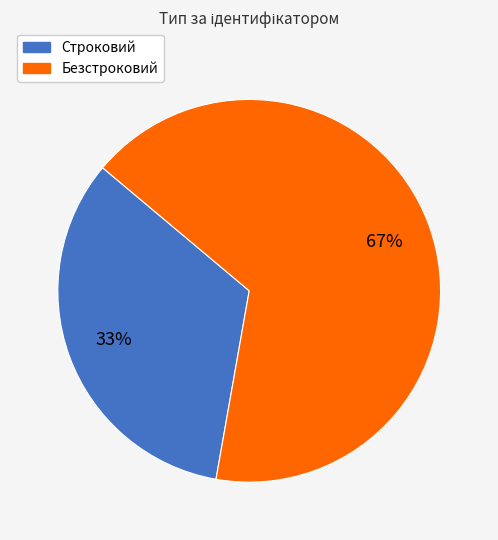

To the nearest percent, what is the combined percentage of Строковий and Безстроковий?

100%